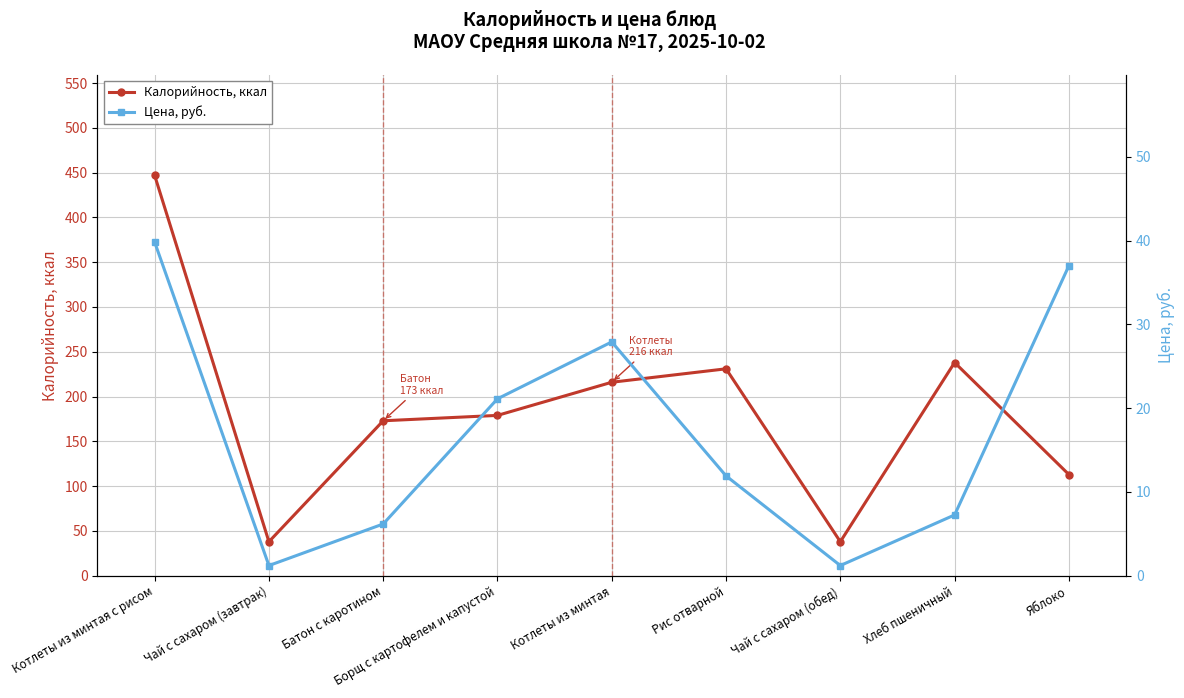

Is it true that Калорийность, ккал equals 231.0 at Рис отварной?

True